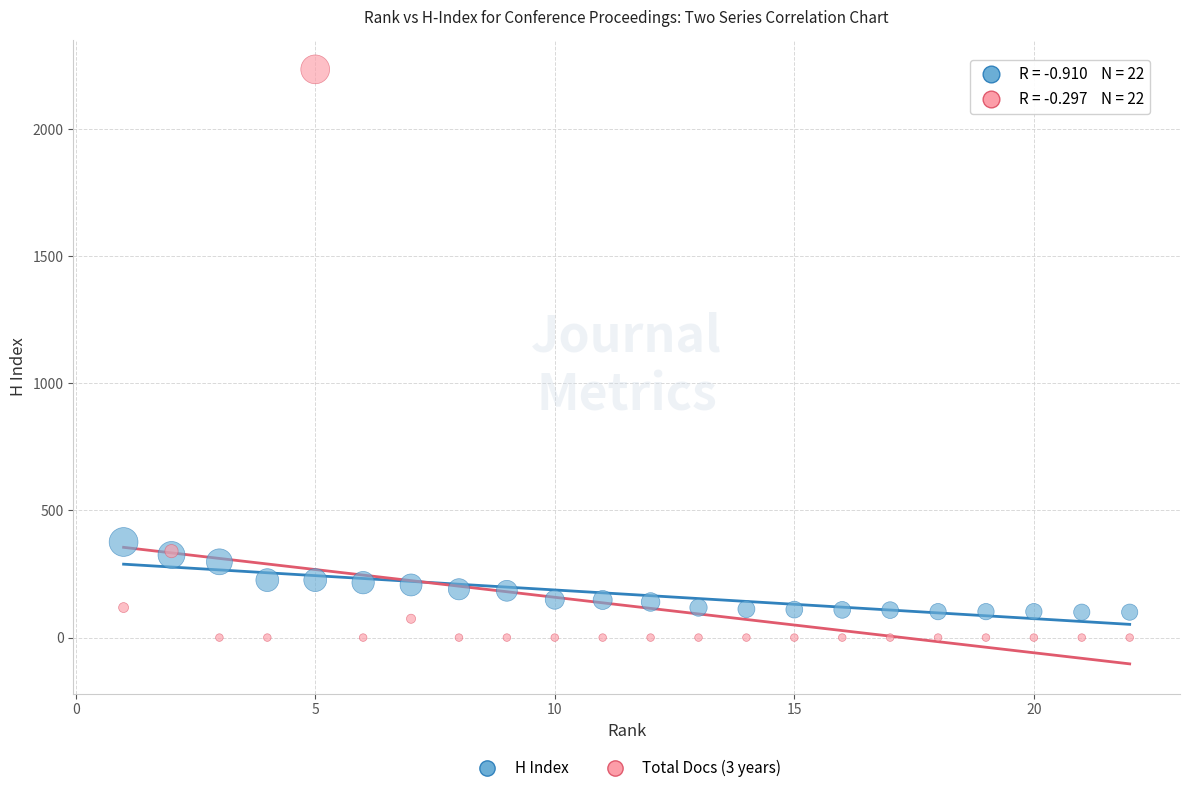

Which series has the largest Y range (max minus min)?

Total Docs (3 years)